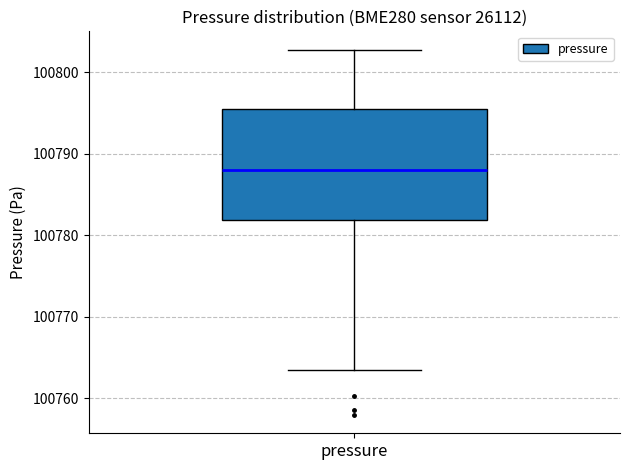

Read this box plot against the y-axis: the position of the median line, the range covered by the box, and the ends of both whiskers. The values are not printed on the chart, so give them approximately, as read against the axis.

median 100788, box 100782 to 100795, whiskers 100764 to 100803